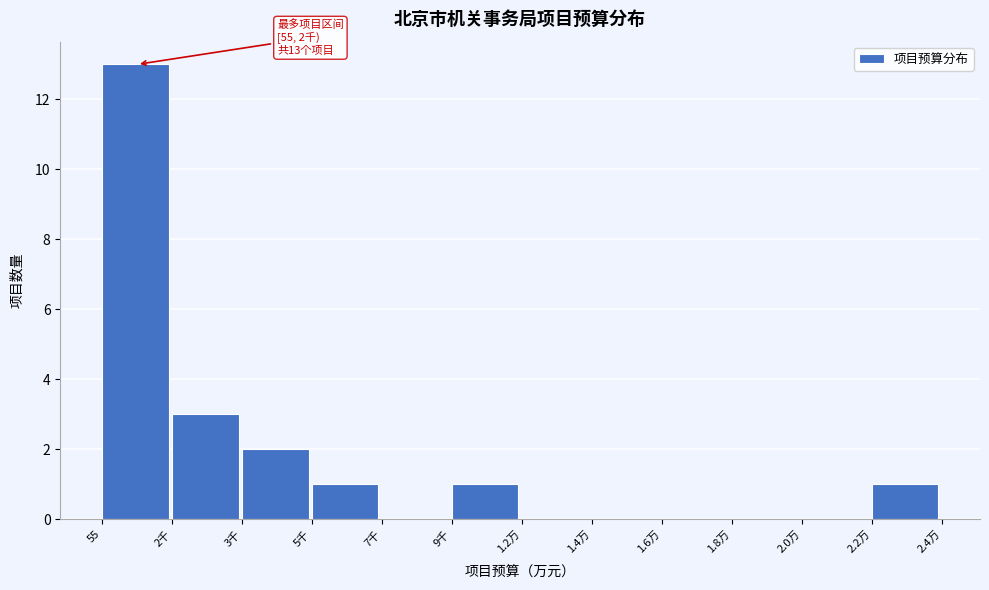

Reading left to right, what are all the values shown in this chart?

55=13	2千=3	3千=2	5千=1	7千=0	9千=1	1.2万=0	1.4万=0	1.6万=0	1.8万=0	2.0万=0	2.2万=1